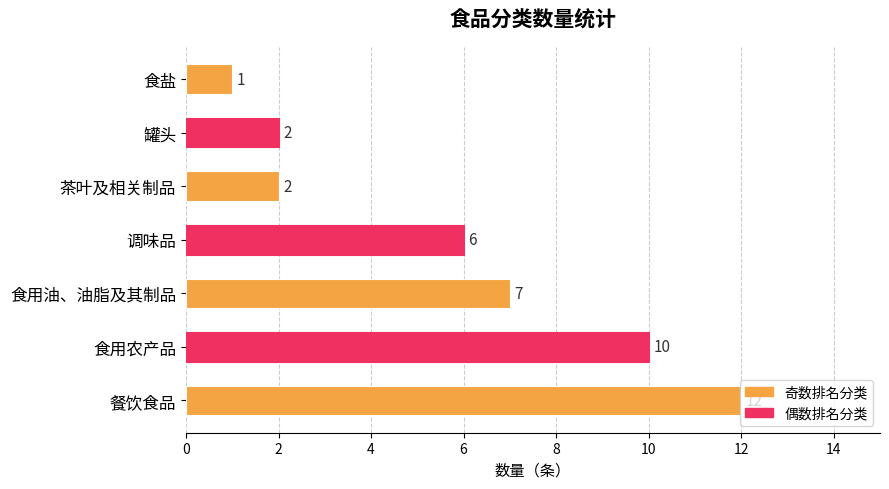

Where is the data nearest to the value 6?

调味品